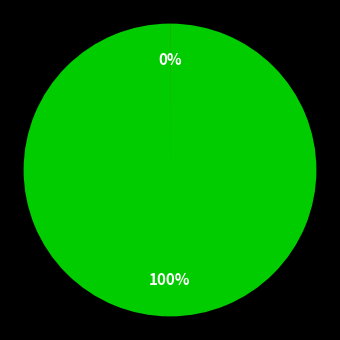

Is there a majority slice in this chart?

Yes